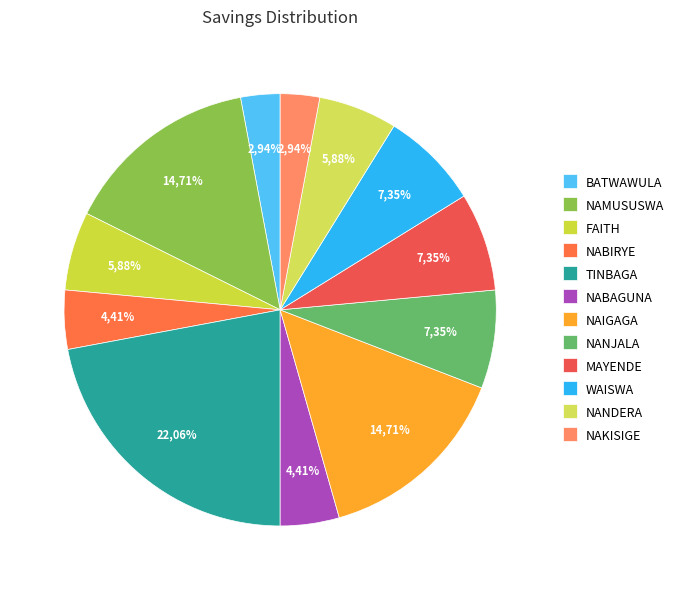

To the nearest percent, what percentage of the pie is NANJALA FLORENCE?

7%